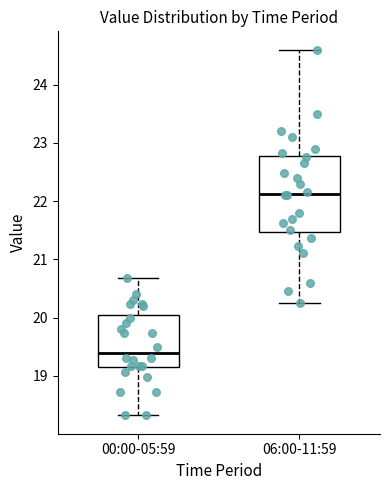

Which box has the lowest median line?

00:00-05:59